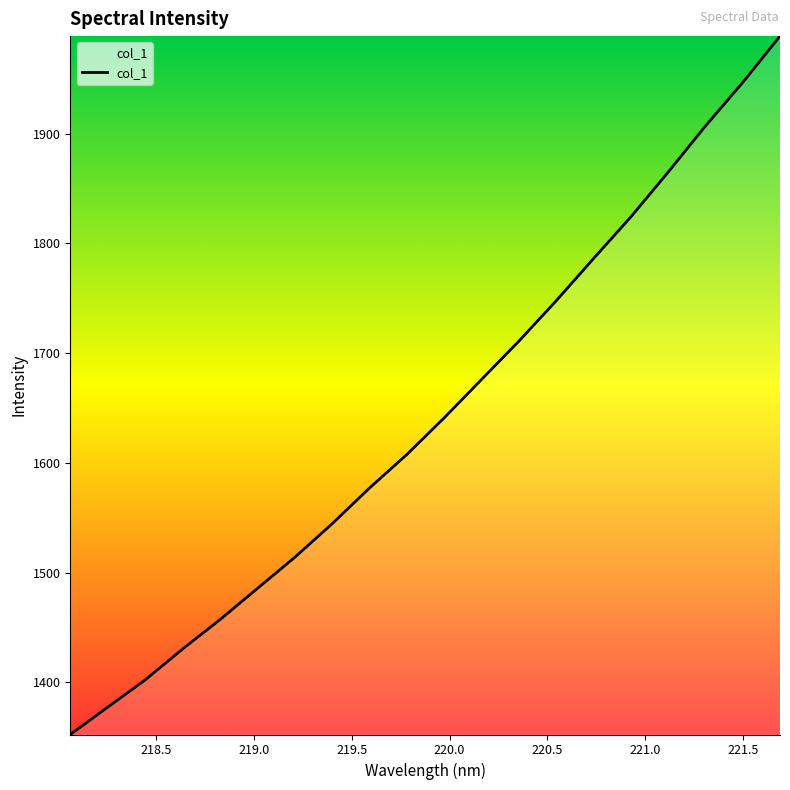

What is the difference between the maximum and minimum values?

636.2